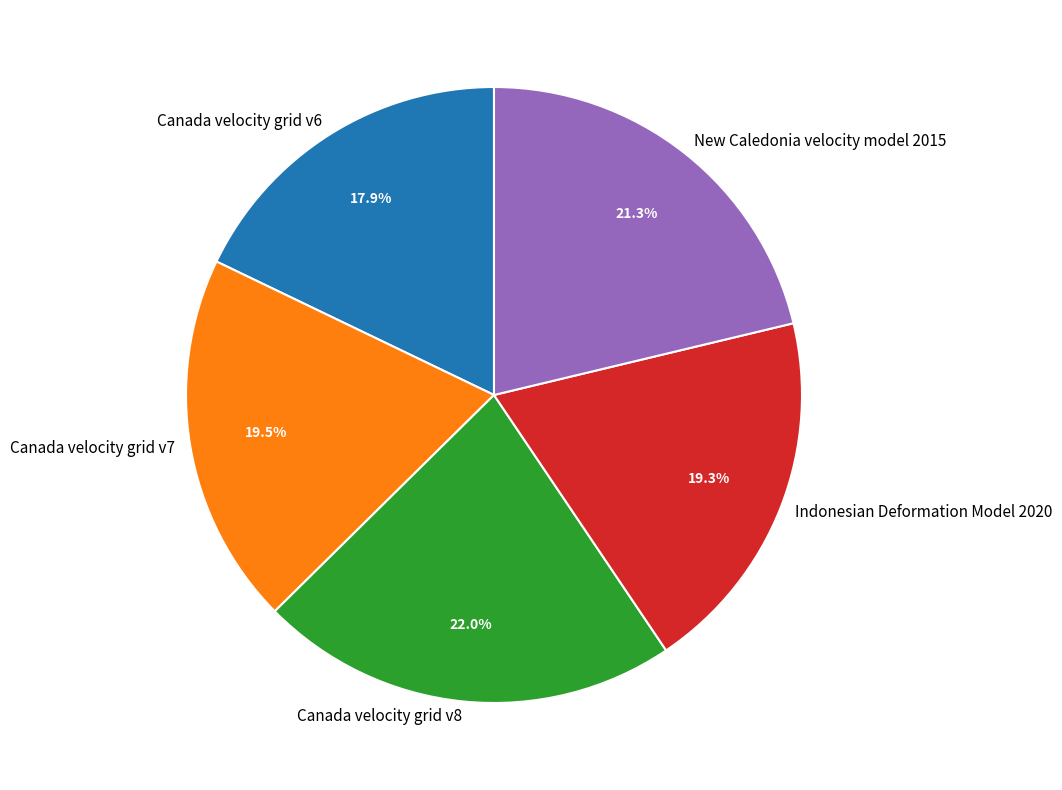

Combined, do Indonesian Deformation Model 2020 and New Caledonia velocity model 2015 account for over 50%?

No